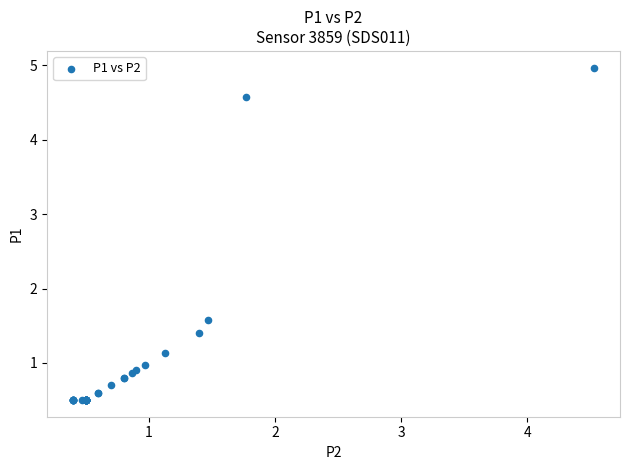

What Y value in the scatter plot is closest to 2?

1.6